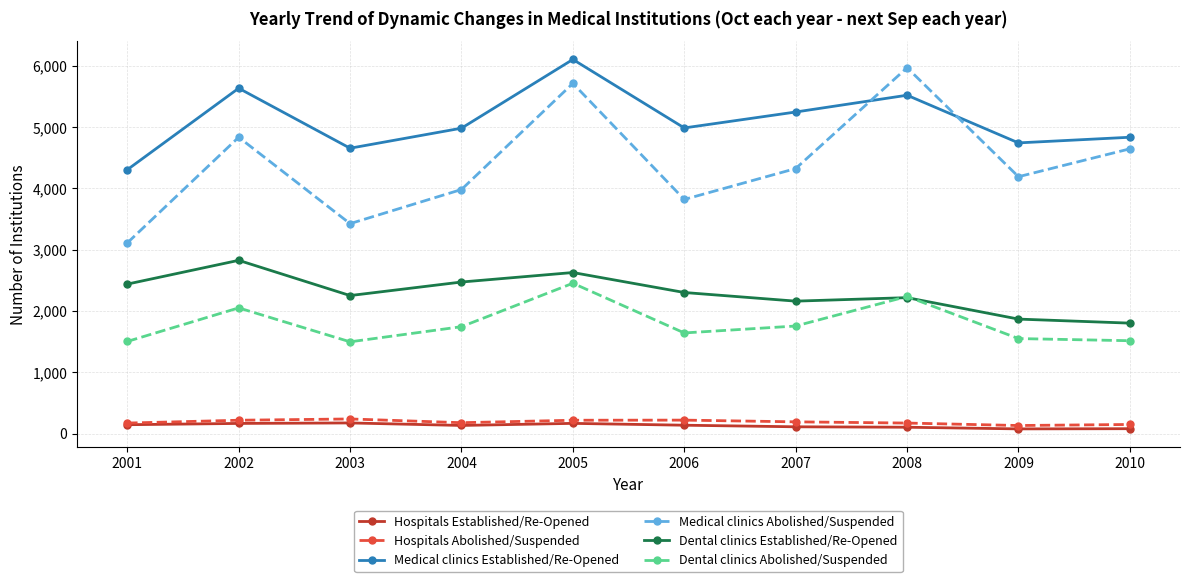

What is the difference between the second highest and second lowest values in the Hospitals Established/Re-Opened series?

87